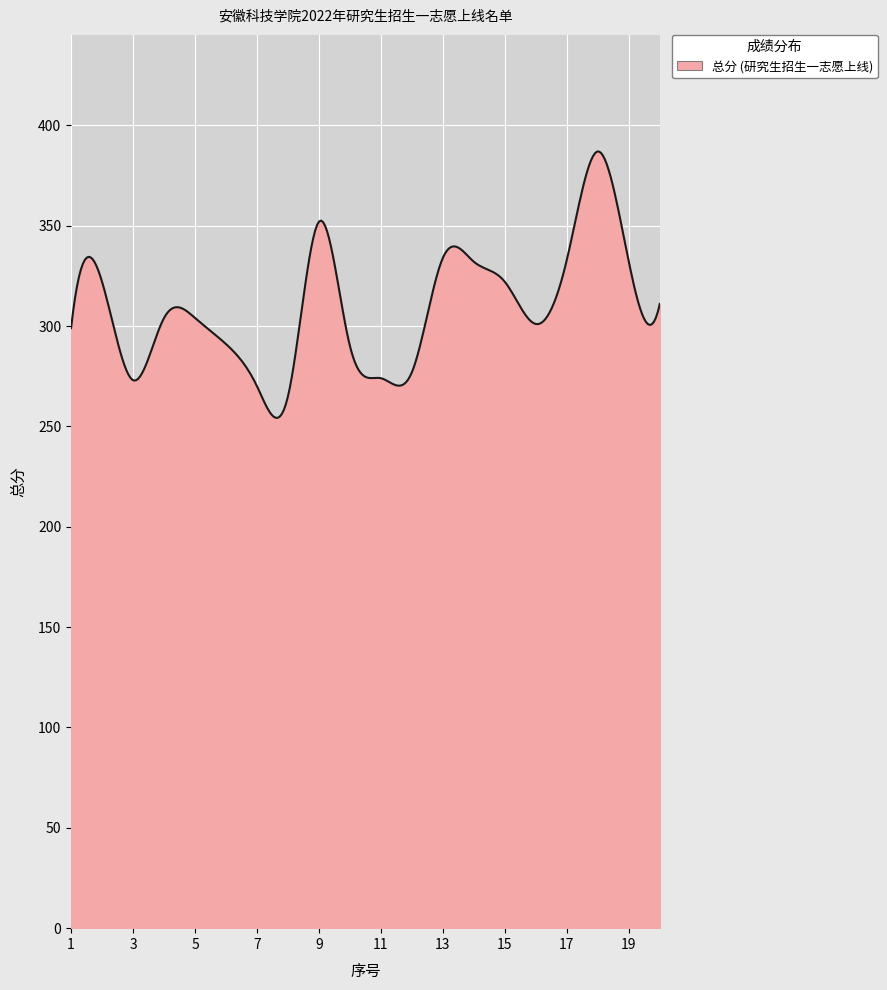

What is the greatest value displayed?

387.0